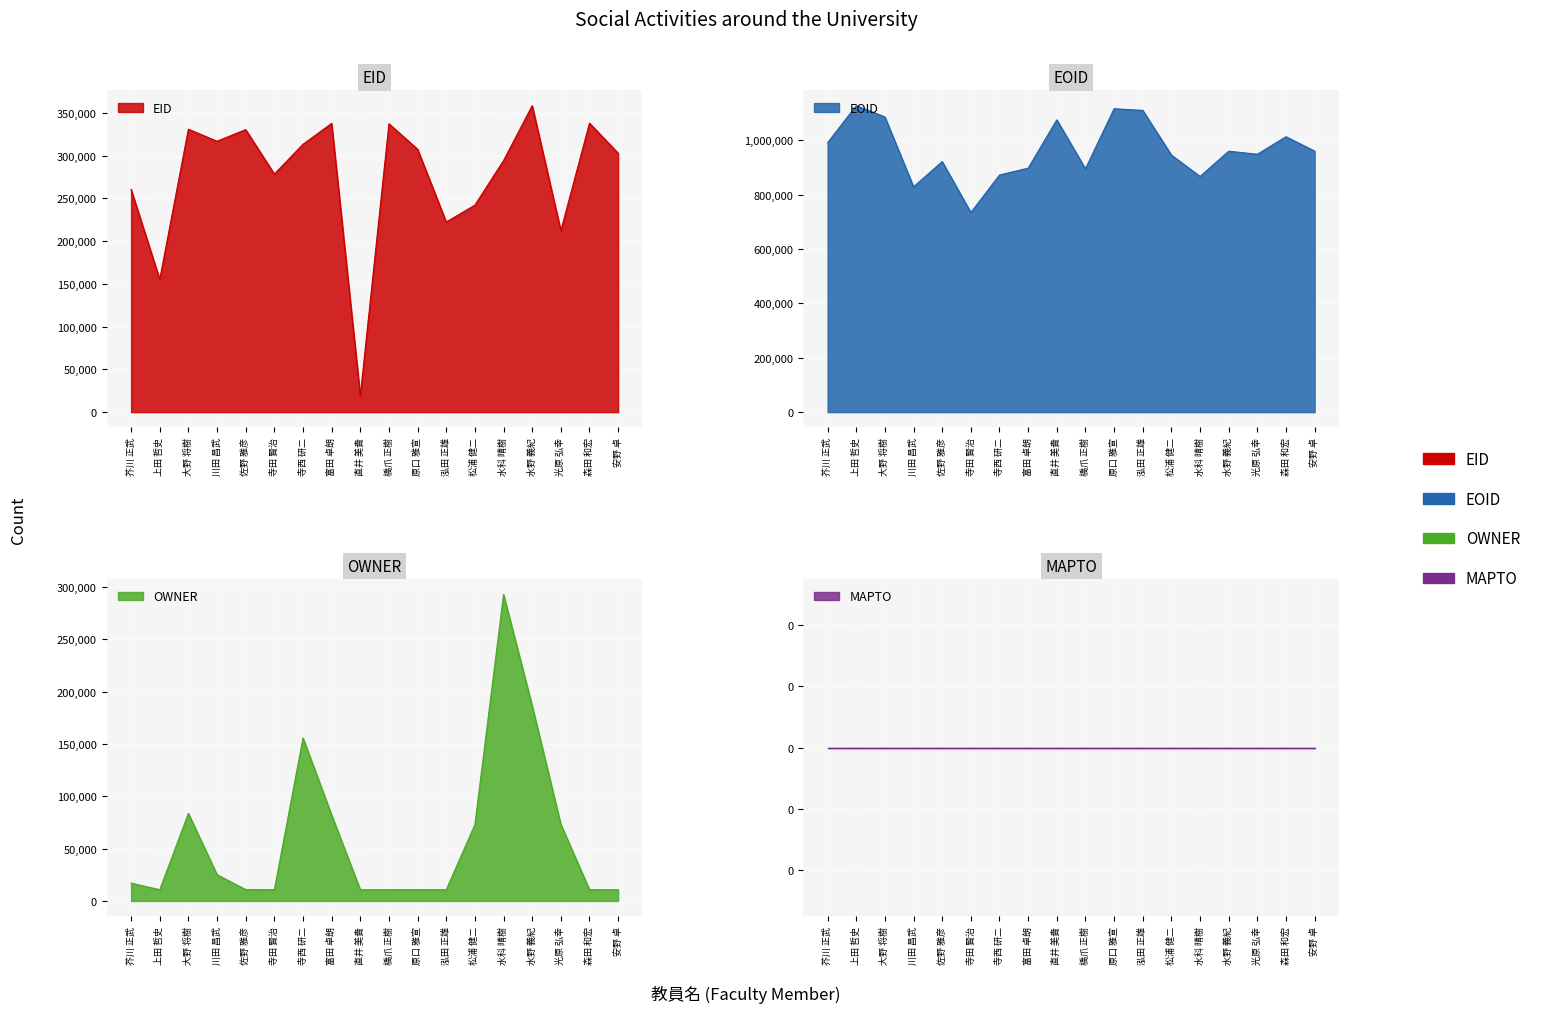

Rank the categories by OWNER value from lowest to highest.

直井 美貴, 安野 卓, 橋爪 正樹, 上田 哲史, 森田 和宏, 寺田 賢治, 泓田 正雄, 原口 雅宣, 佐野 雅彦, 芥川 正武, 川田 昌武, 松浦 健二, 光原 弘幸, 富田 卓朗, 大野 将樹, 寺西 研二, 水野 義紀, 水科 晴樹